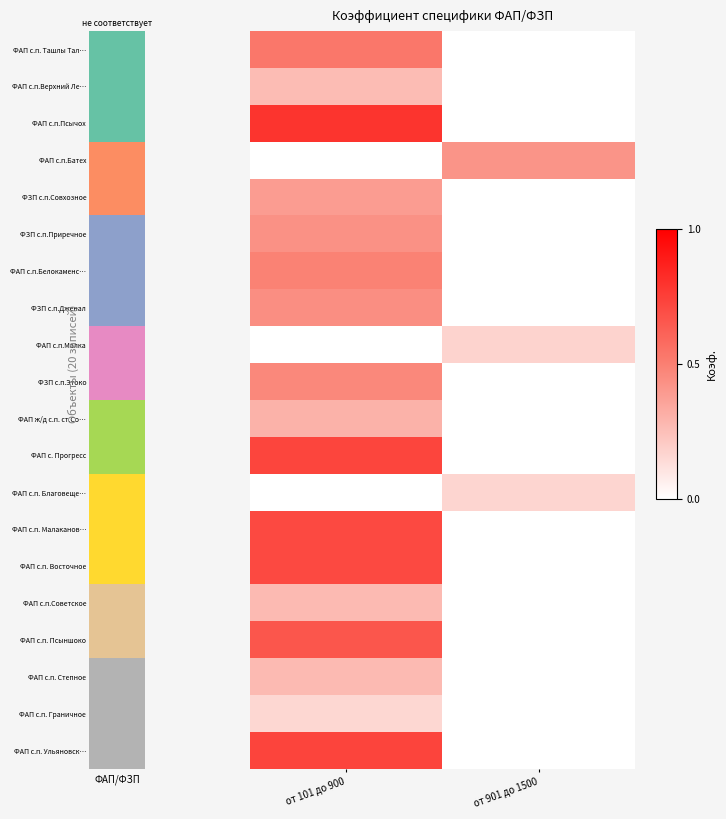

At which label does ФАП с.п.Верхний Ле… reach its minimum?

от 101 до 900